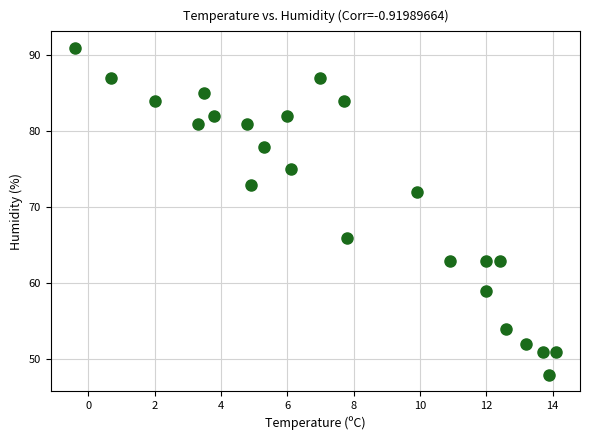

What is the range of Y values (max minus min)?

43